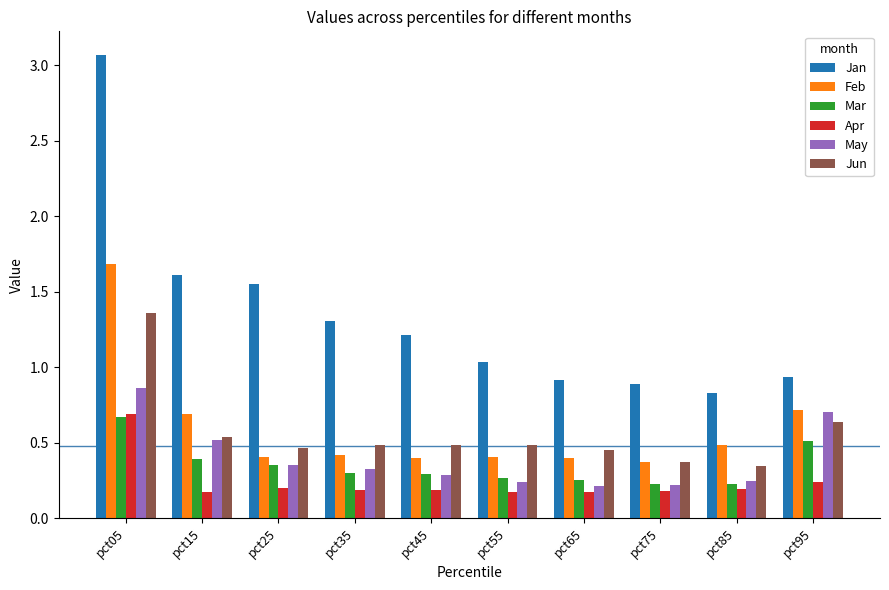

Count the Mar values in the range 0 to 1.

10